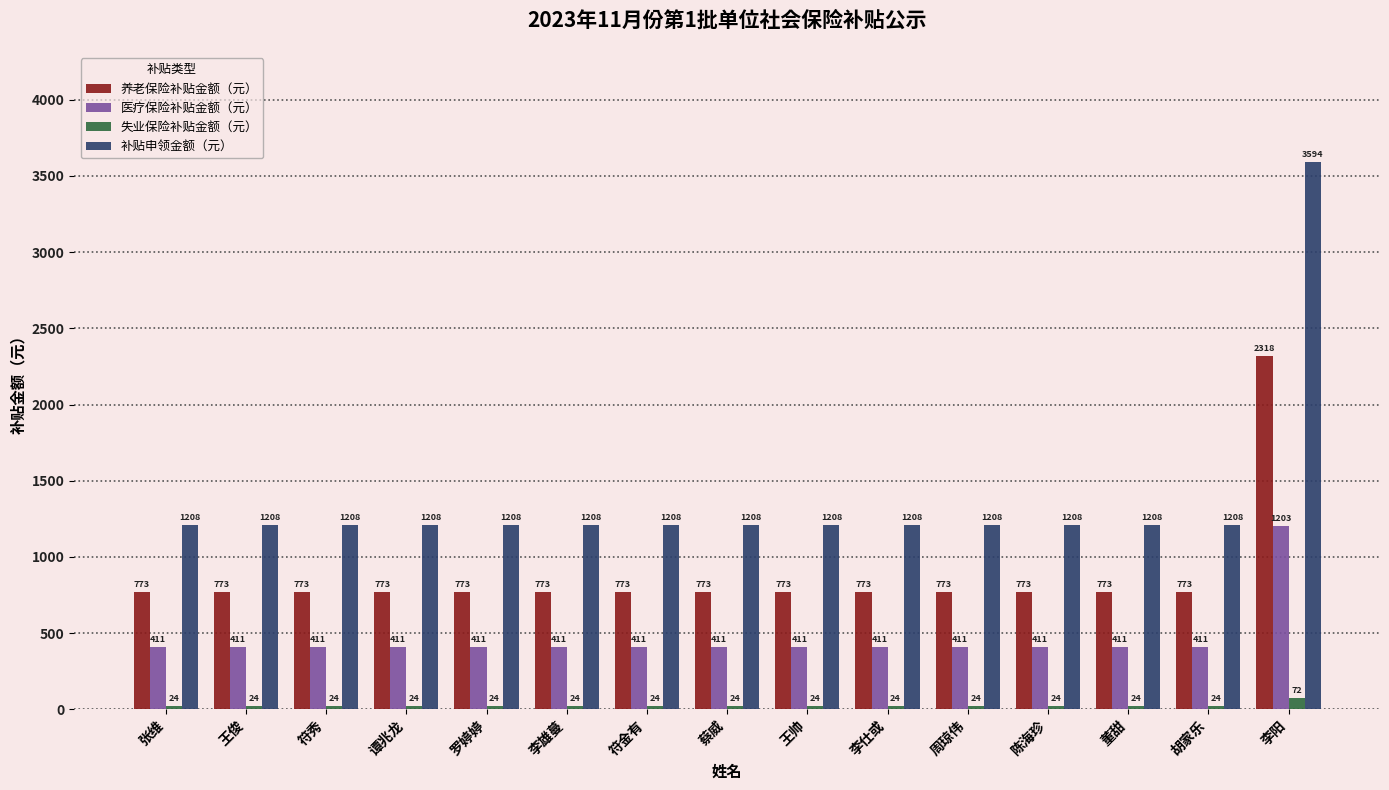

What is the highest value of the 养老保险补贴金额（元） series?

2318.4